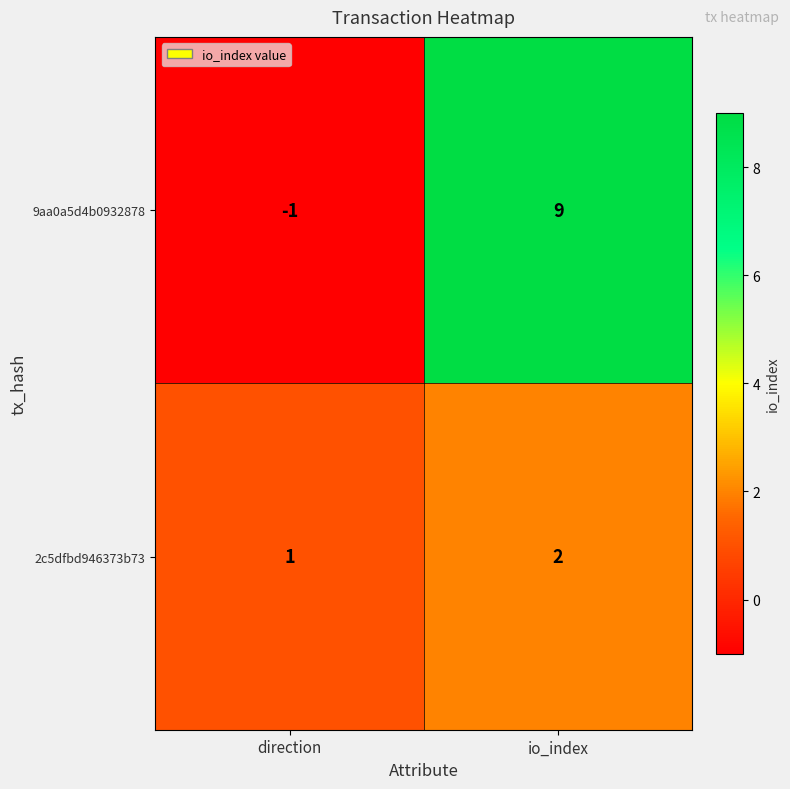

What is the difference between the highest and lowest values at direction?

2